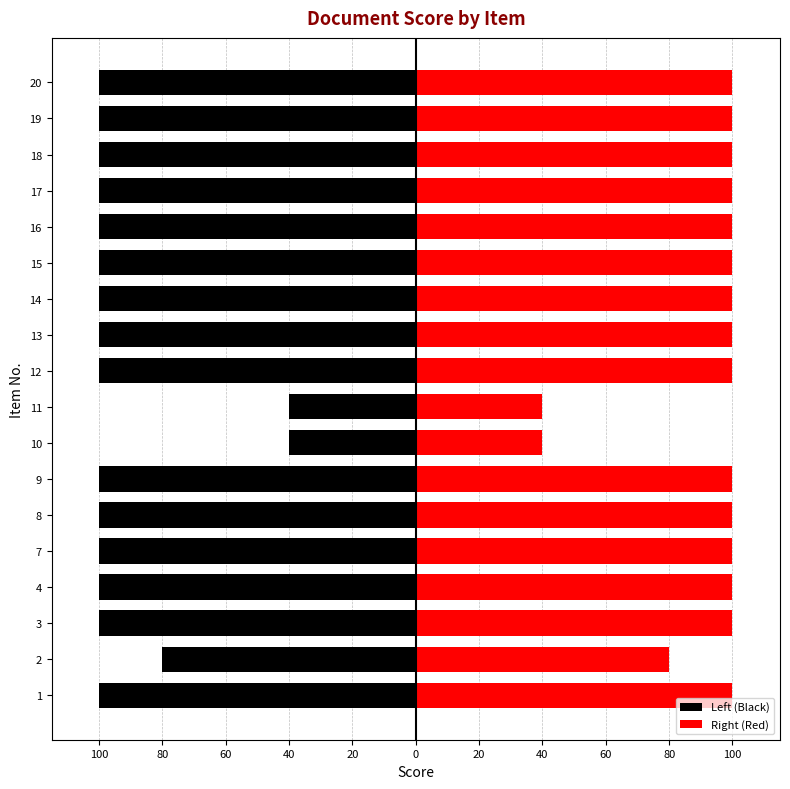

Reading left to right, extract all data points from this chart.

Left (Black): -100	-80	-100	-100	-100	-100	-100	-40	-40	-100	-100	-100	-100	-100	-100	-100	-100	-100
Right (Red): 100	80	100	100	100	100	100	40	40	100	100	100	100	100	100	100	100	100